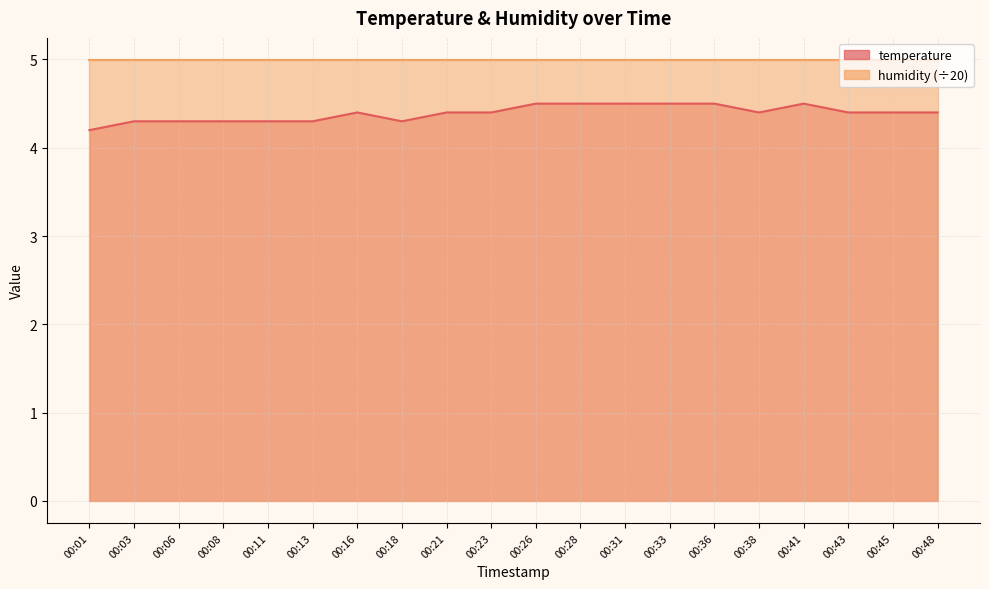

Between 00:16 and 00:06, which is larger?

00:16